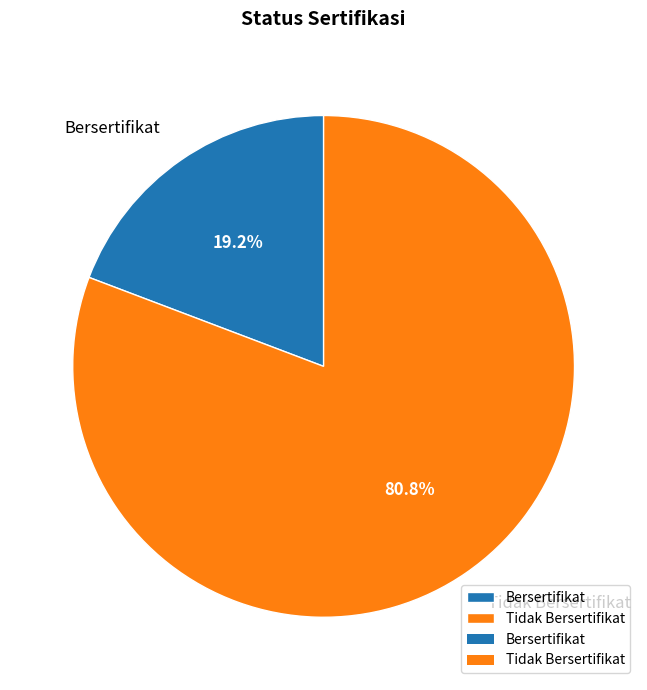

Rank the categories by value from lowest to highest.

Bersertifikat, Tidak Bersertifikat